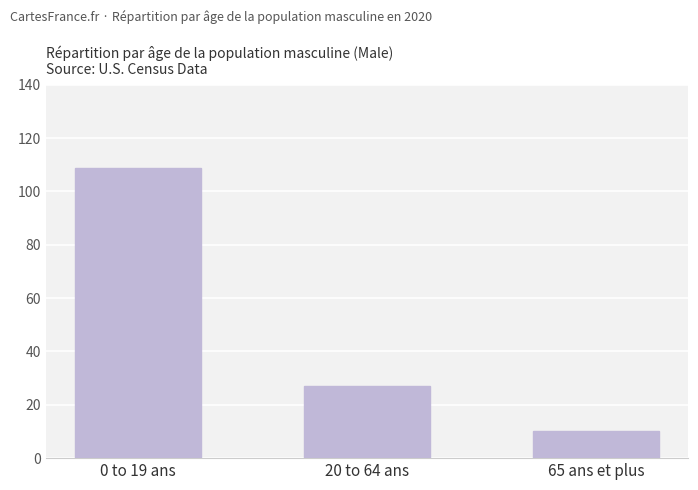

True or false: the data shows 189 at 0 to 19 ans.

False